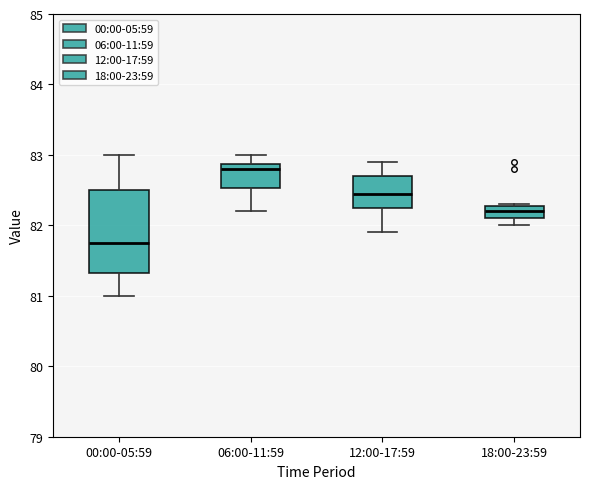

Reading left to right, transcribe this box plot: for each box, give where its median line is, the range the box spans, and where its two whiskers end, as read against the y-axis. The values are not printed on the chart, so give them approximately, as read against the axis.

00:00-05:59: median 81.8, box 81.3 to 82.5, whiskers 81.0 to 83.0
06:00-11:59: median 82.8, box 82.5 to 82.9, whiskers 82.2 to 83.0
12:00-17:59: median 82.5, box 82.3 to 82.7, whiskers 81.9 to 82.9
18:00-23:59: median 82.2, box 82.1 to 82.3, whiskers 82.0 to 82.3